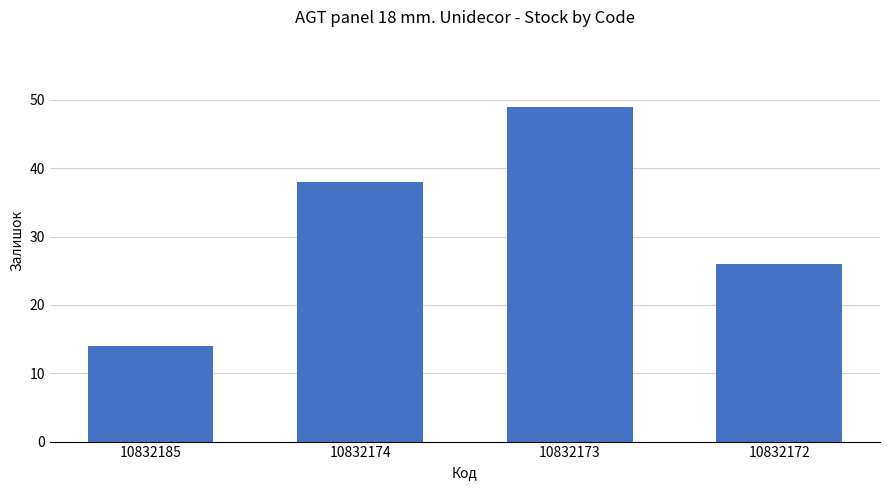

Which has a higher value, 10832185 or 10832173?

10832173